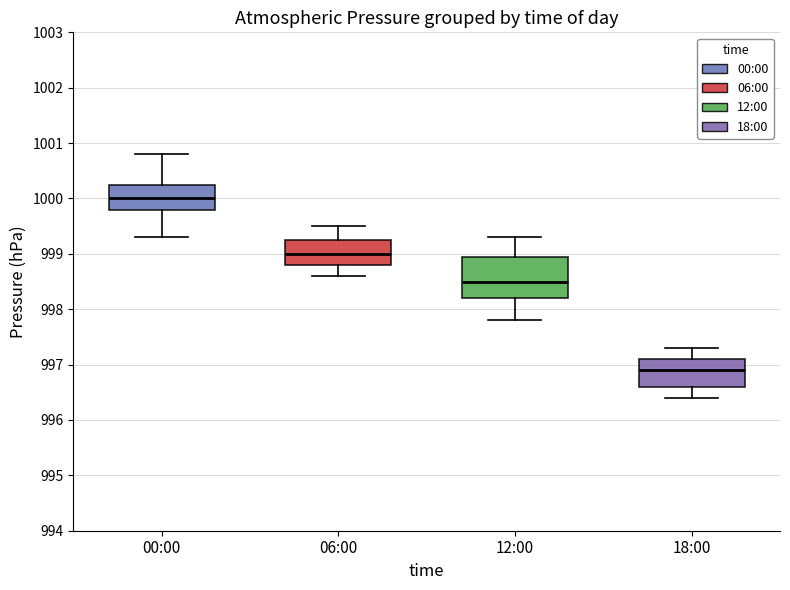

Reading left to right, read every box against the y-axis: the position of its median line, the range the box covers, and the ends of its whiskers. The values are not printed on the chart, so give them approximately, as read against the axis.

00:00: median 1000.0, box 999.8 to 1000.3, whiskers 999.3 to 1000.8
06:00: median 999.0, box 998.8 to 999.3, whiskers 998.6 to 999.5
12:00: median 998.5, box 998.2 to 999.0, whiskers 997.8 to 999.3
18:00: median 996.9, box 996.6 to 997.1, whiskers 996.4 to 997.3